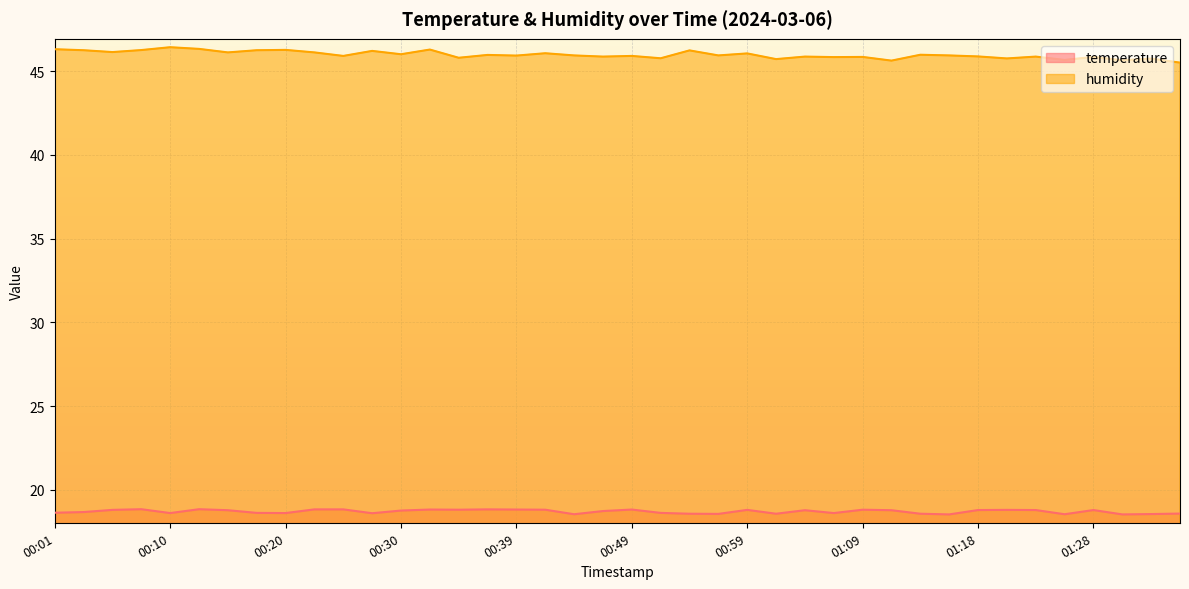

Rank the series by their average value, from highest to lowest.

humidity, temperature